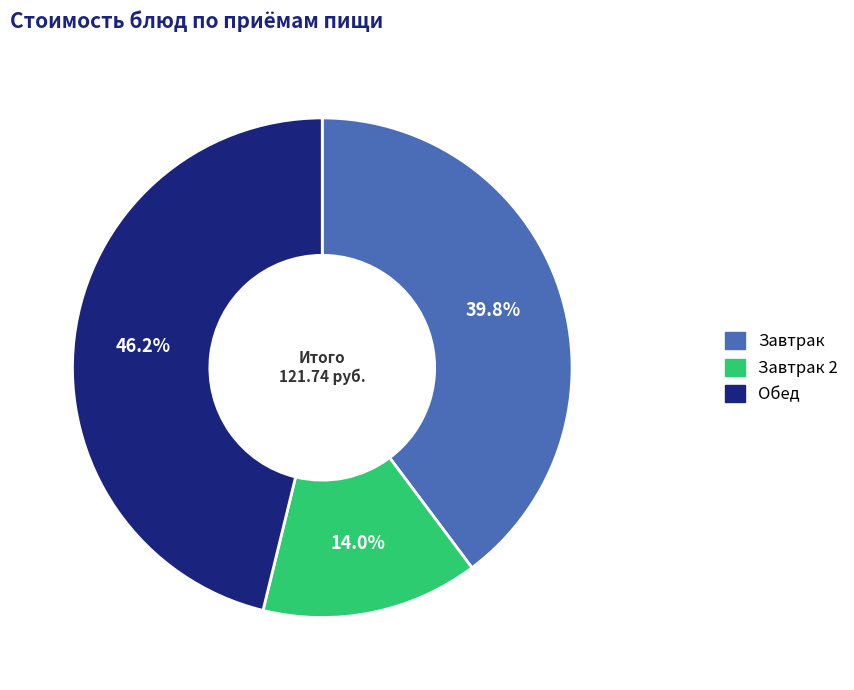

Does any single category account for the majority?

No